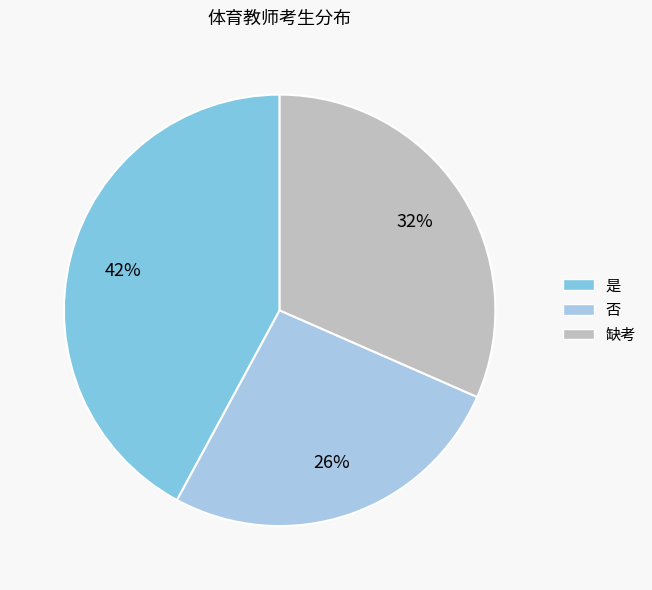

Which has a higher value, 是 or 缺考?

是